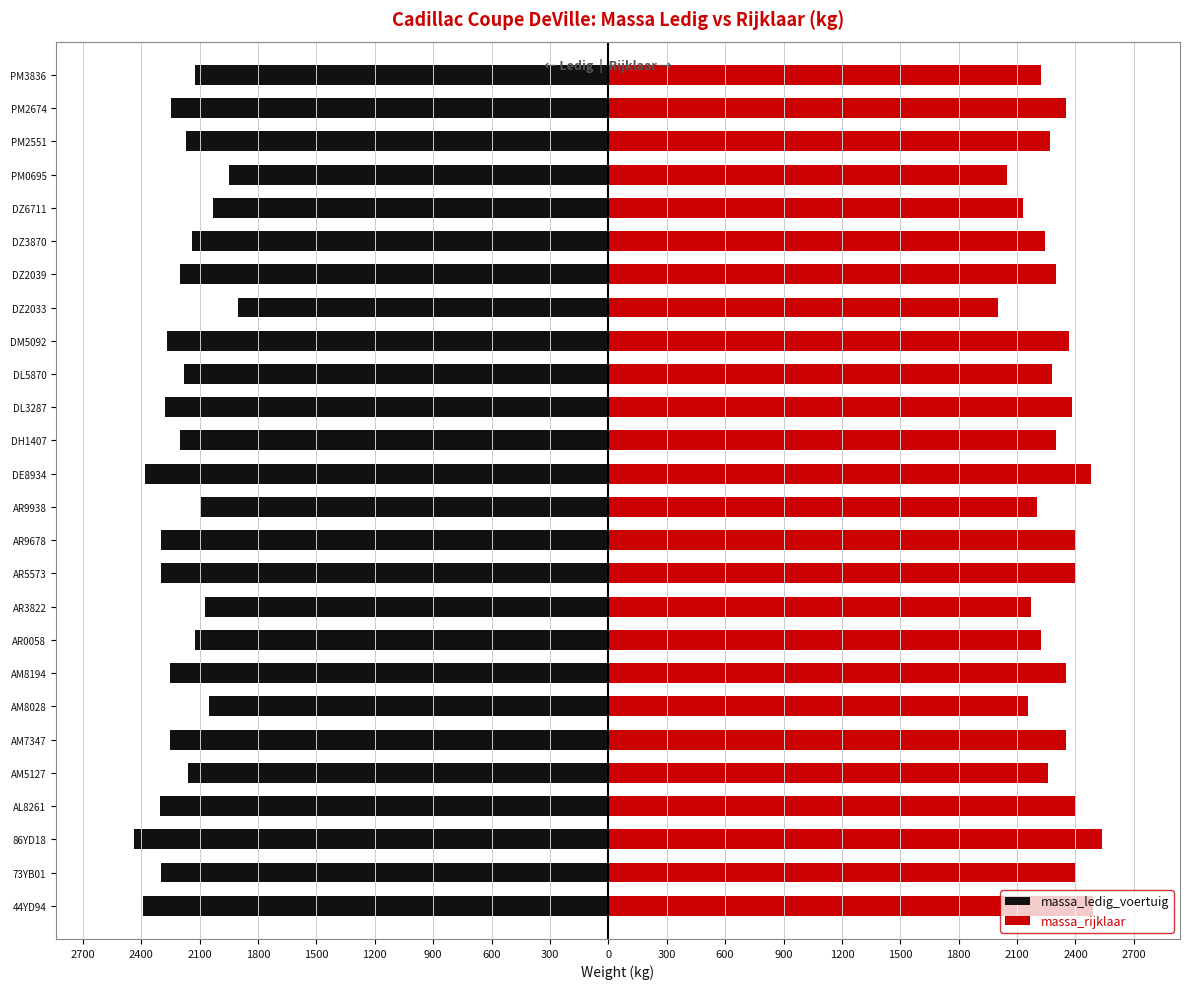

What is the greatest value displayed?

2537